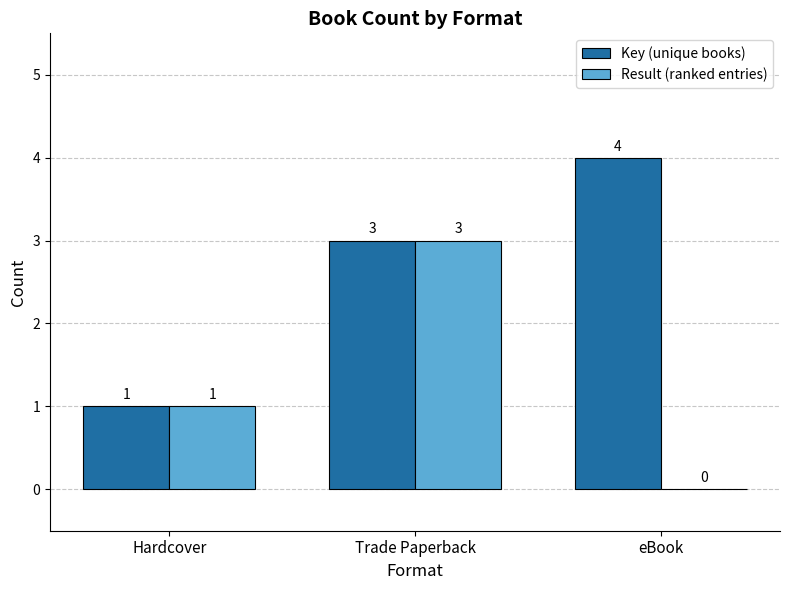

At which category is the sum across all series the highest?

Trade Paperback